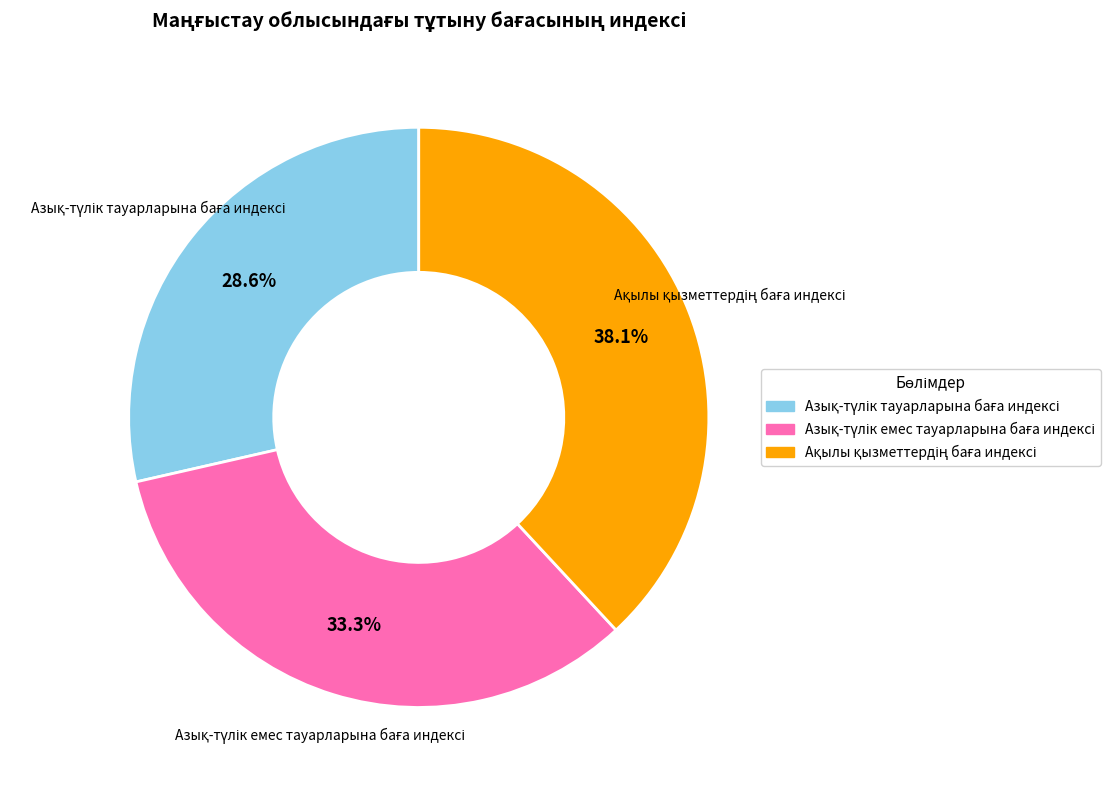

Is there any slice that represents more than half of the pie?

No